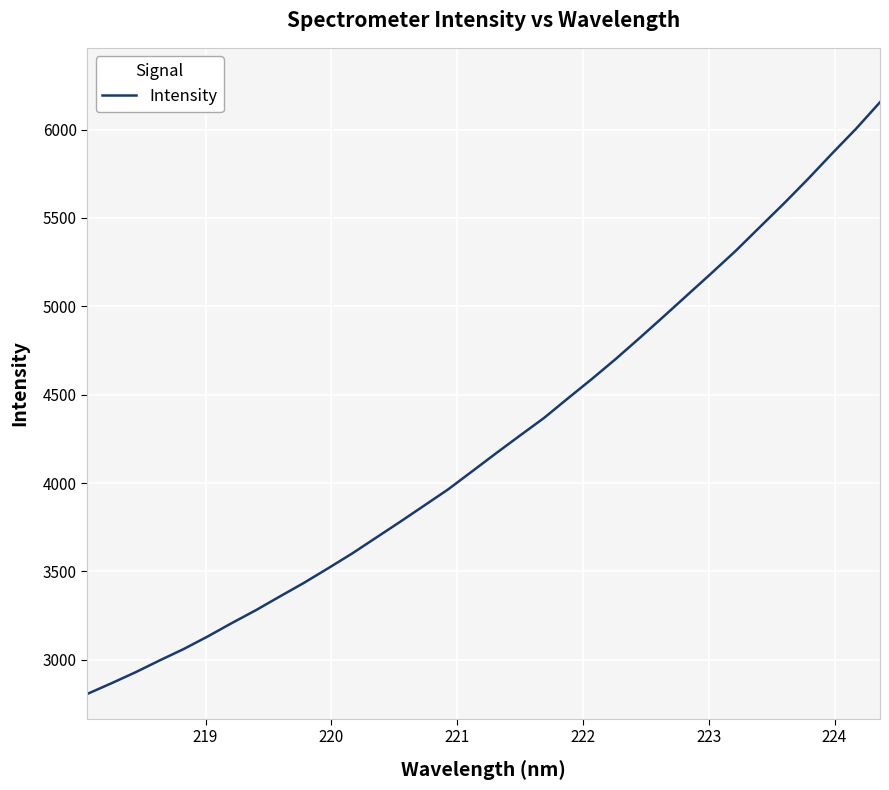

What is the difference between the maximum and minimum values?

3347.3